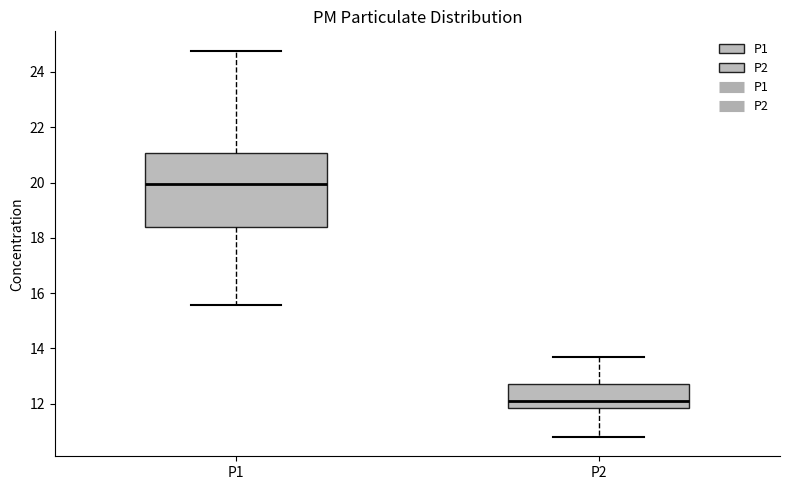

Which box's median line is the lowest?

P2